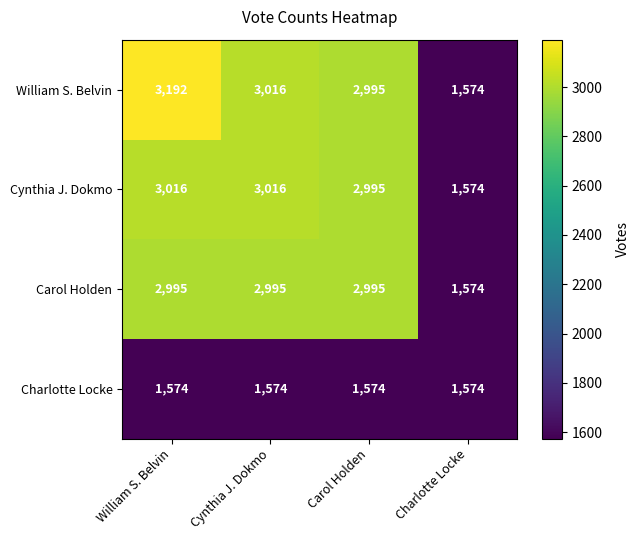

Reading left to right, list all the values displayed in this chart.

William S. Belvin: William S. Belvin=3192	Cynthia J. Dokmo=3016	Carol Holden=2995	Charlotte Locke=1574
Cynthia J. Dokmo: William S. Belvin=3016	Cynthia J. Dokmo=3016	Carol Holden=2995	Charlotte Locke=1574
Carol Holden: William S. Belvin=2995	Cynthia J. Dokmo=2995	Carol Holden=2995	Charlotte Locke=1574
Charlotte Locke: William S. Belvin=1574	Cynthia J. Dokmo=1574	Carol Holden=1574	Charlotte Locke=1574